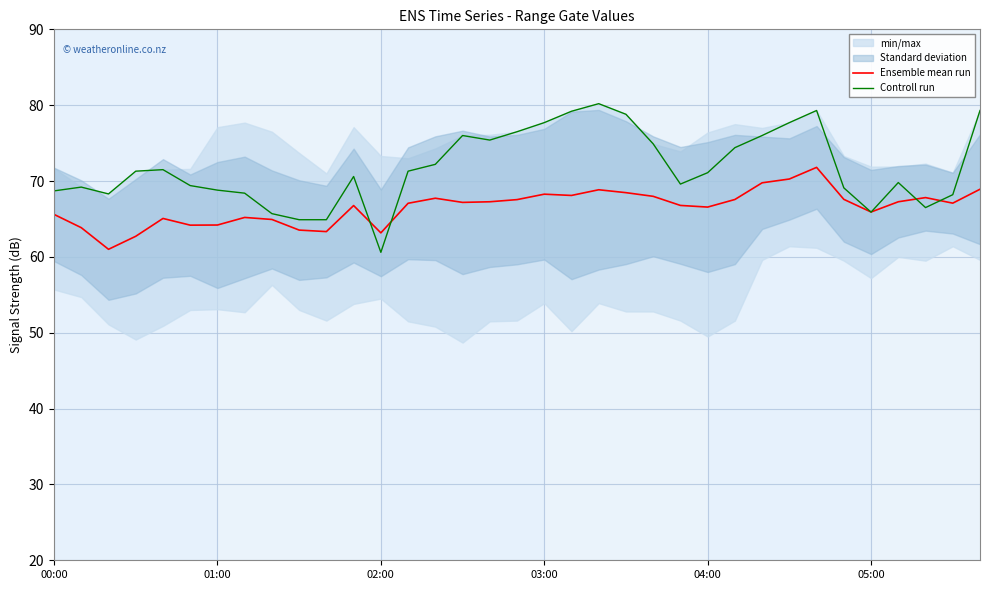

Rank the series by their average value, from lowest to highest.

Ensemble mean run, Controll run